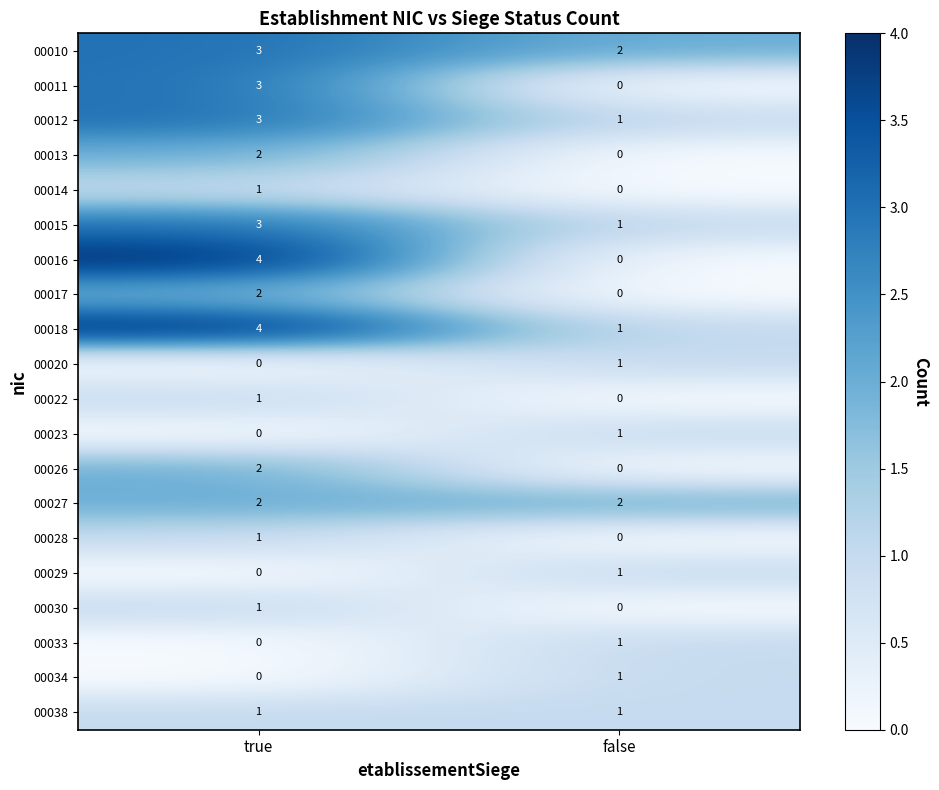

At which category does the chart reach its peak across all series?

true